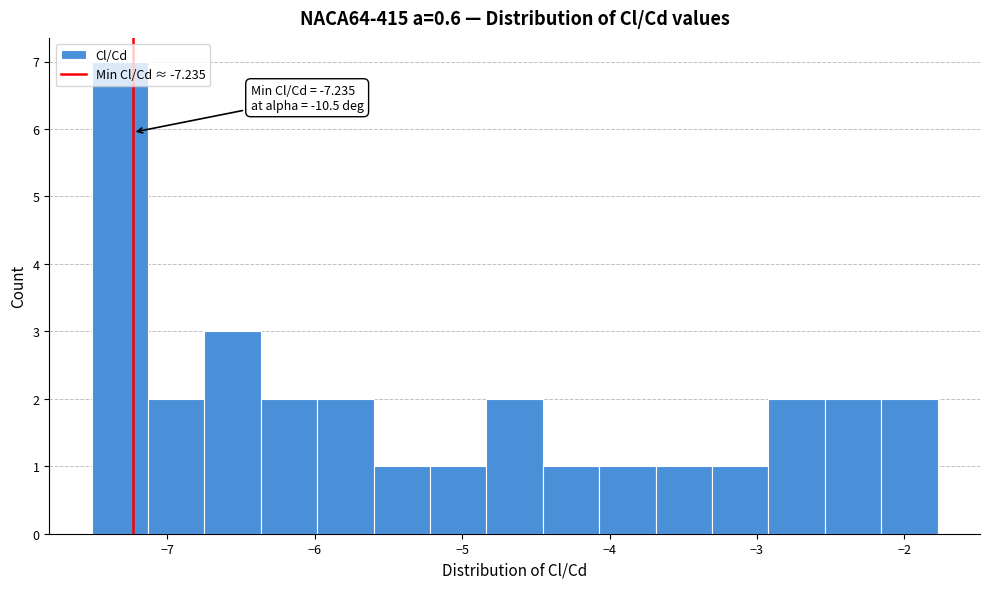

Around what value on the x-axis is the tallest bar? Give the approximate position of its centre, as read against the axis.

-7.3